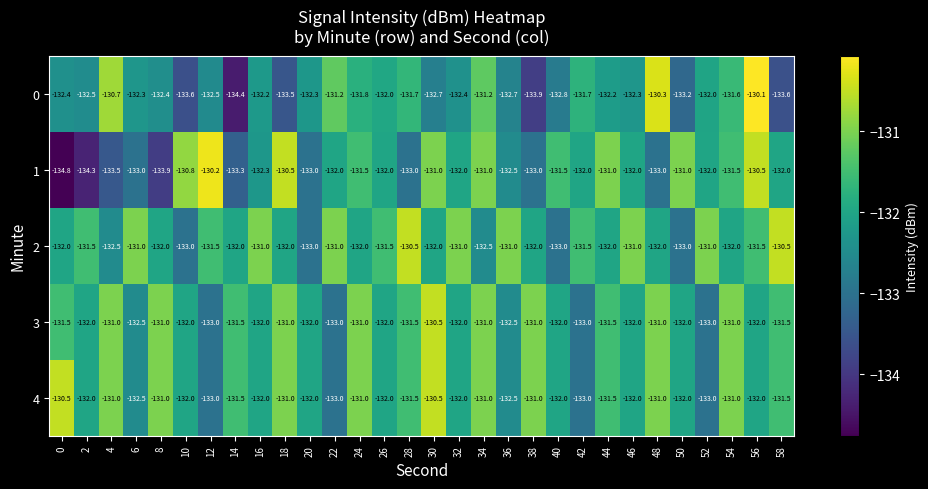

True or false: 4 has a value of -190.2 at 48.

False